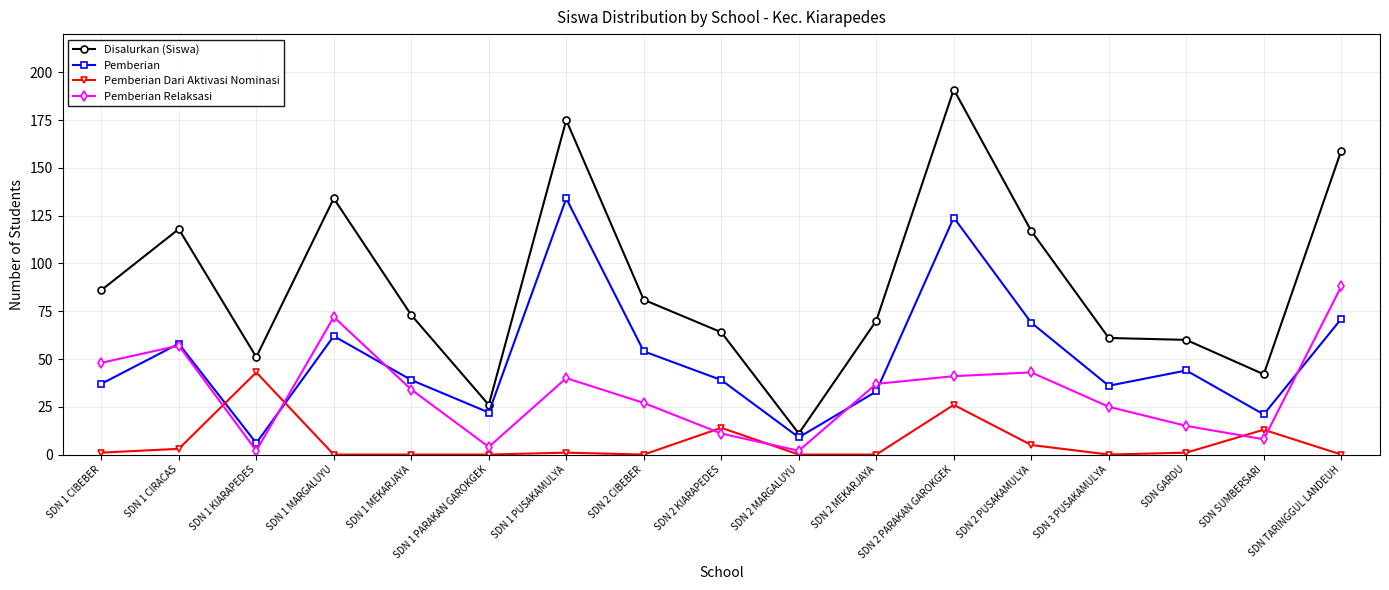

Between SDN 1 MEKARJAYA and SDN 2 KIARAPEDES, which series saw the biggest shift?

Pemberian Relaksasi